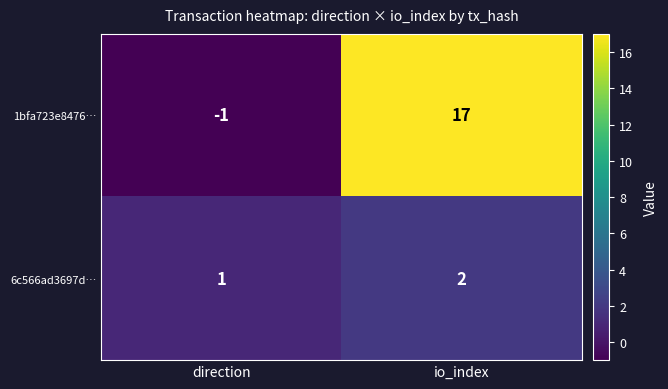

Reading right to left, extract all data points from this chart.

1bfa723e8476…: io_index=17	direction=-1
6c566ad3697d…: io_index=2	direction=1